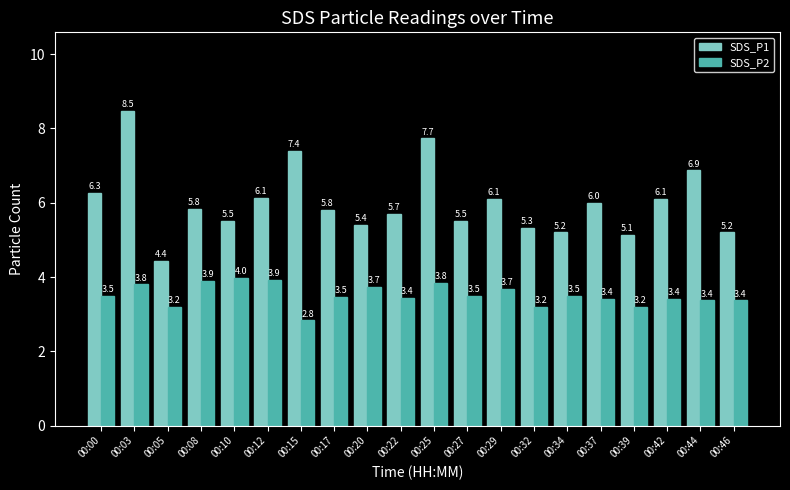

List the series in order of their overall mean, lowest first.

SDS_P2, SDS_P1